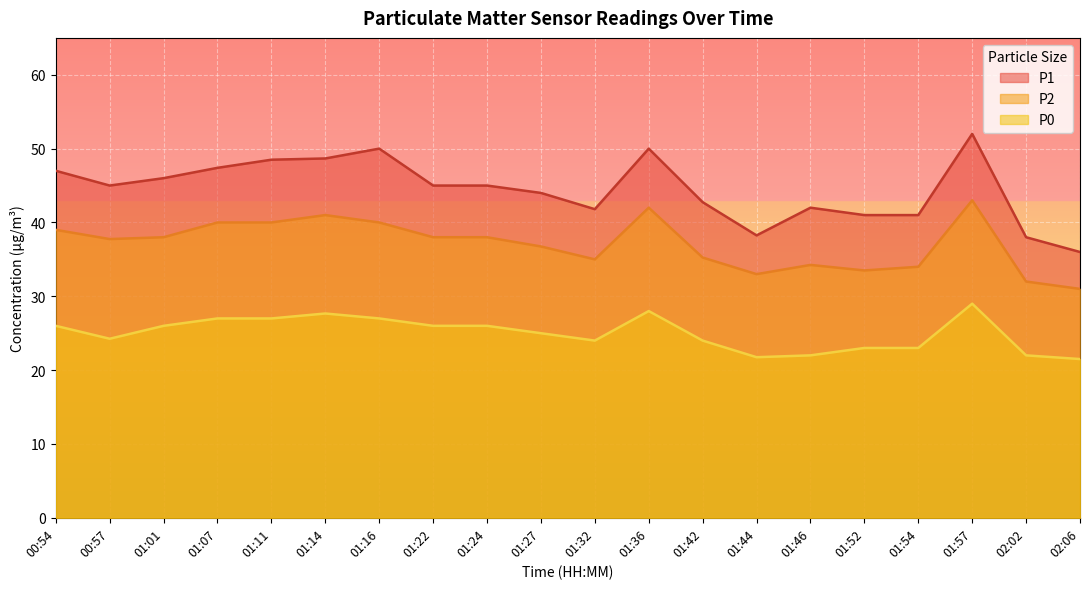

True or false: P0 and P1 intersect in this chart.

False